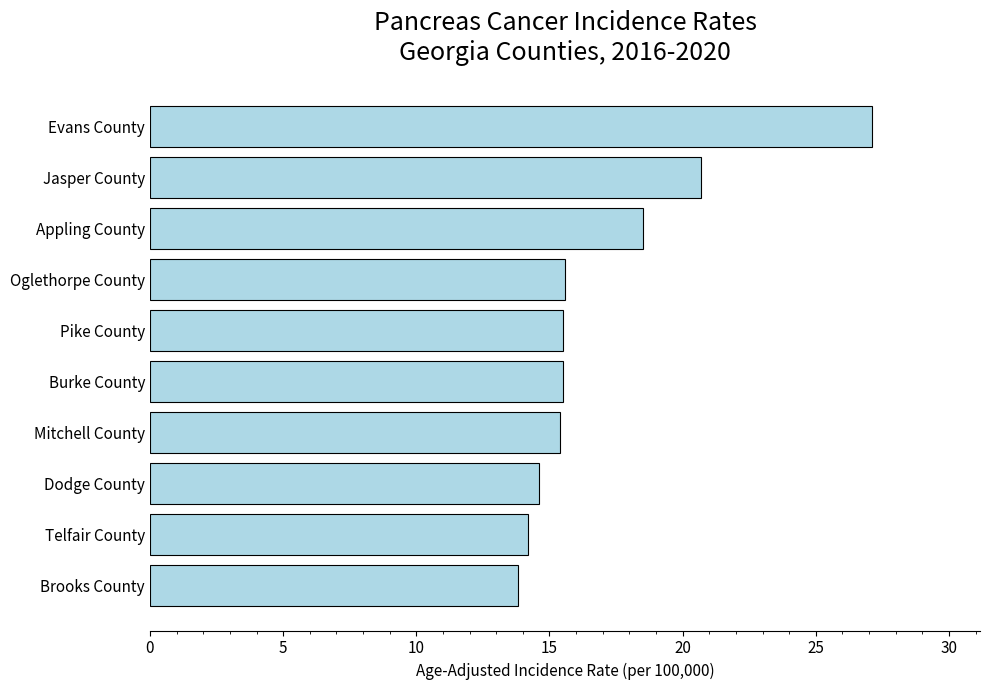

Does the chart contain stacked bars?

No